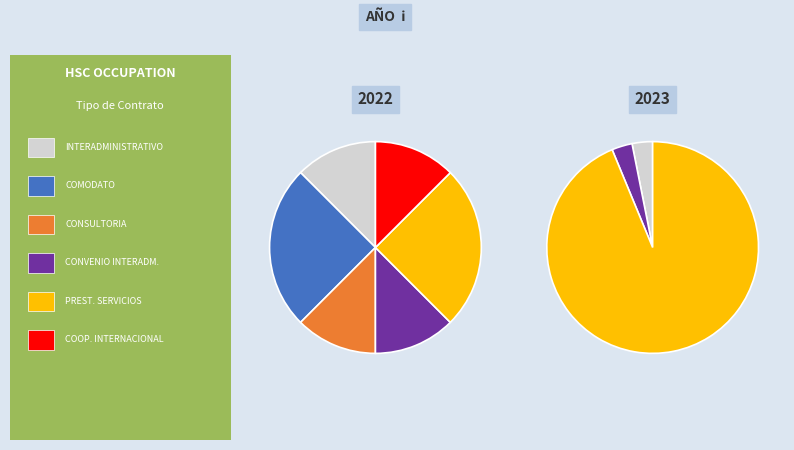

To the nearest percent, what is the difference between the CONTRATO DE PRESTACION DE SERVICIOS and CONVENIO INTERADMINISTRATIVO slice percentages?

91%